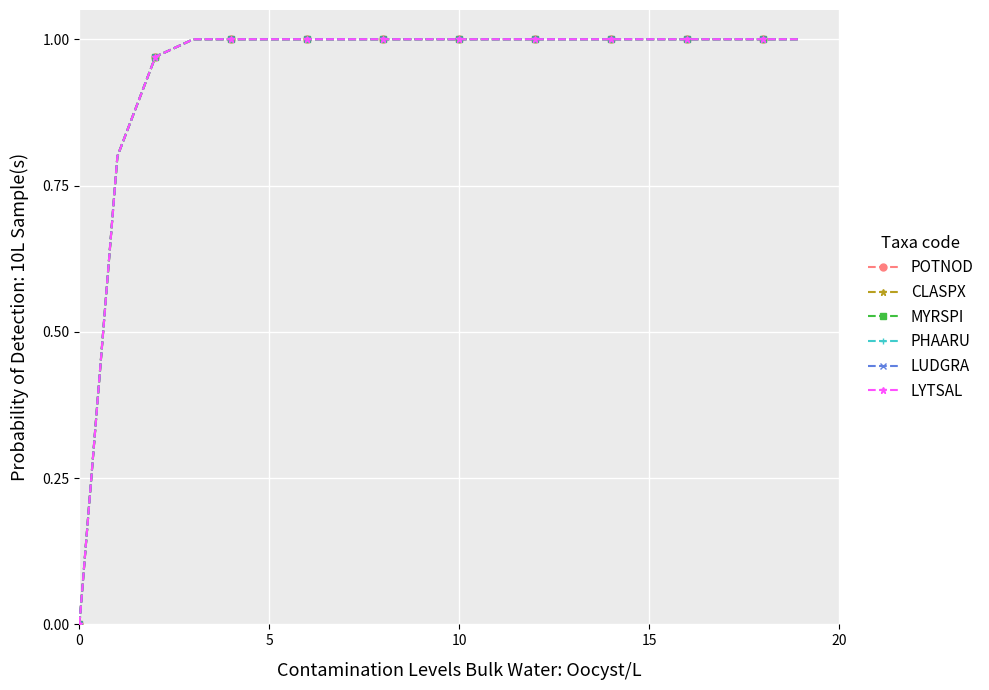

Which series has the largest total across all categories?

POTNOD